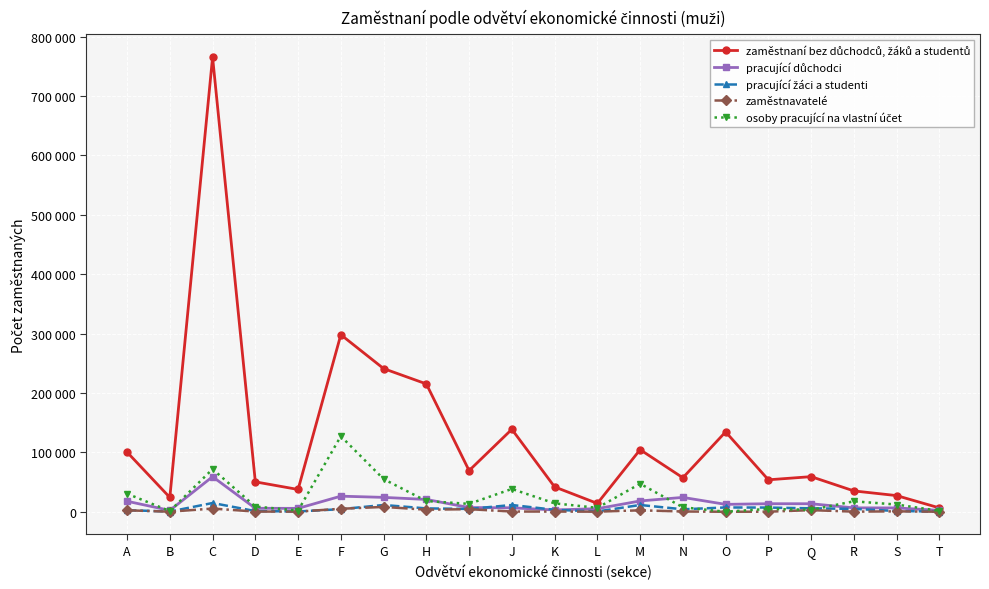

What is the sum of the zaměstnavatelé values at E and M?

2667